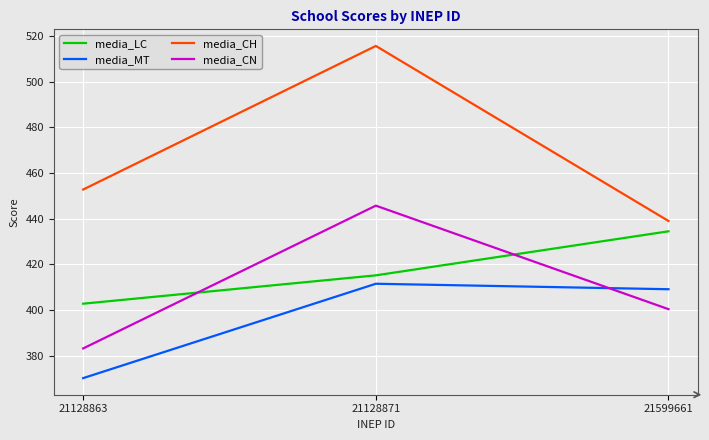

How many lines are shown in the chart?

4